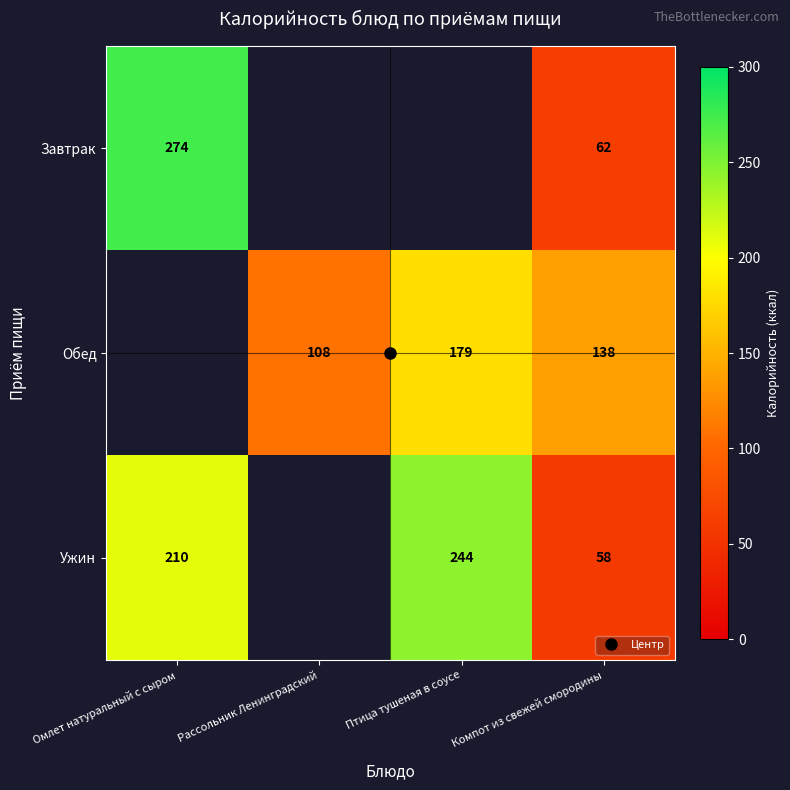

What is the highest value of the Завтрак series?

274.0